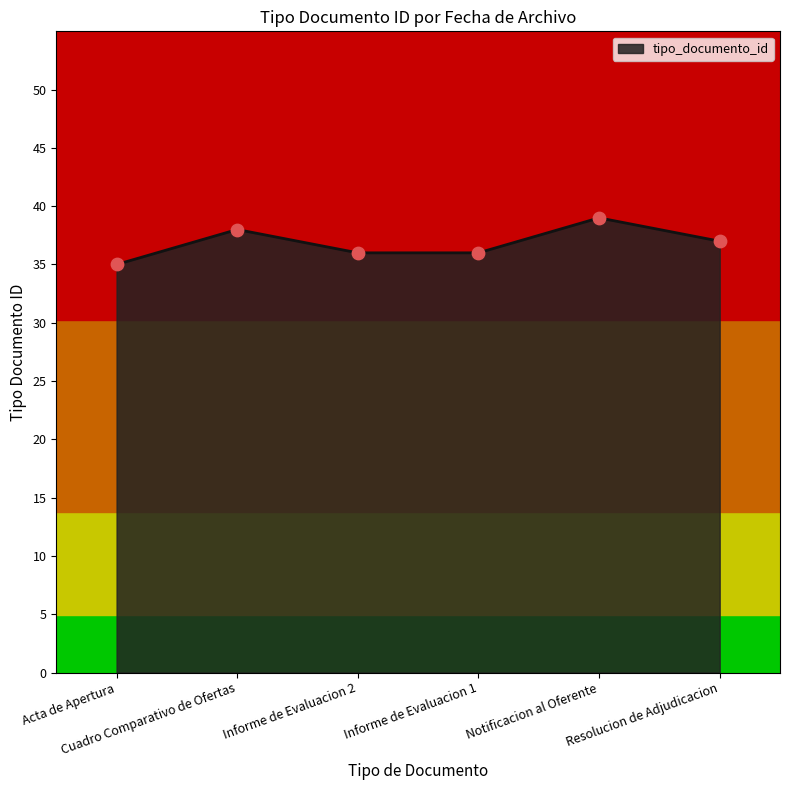

What is the greatest value displayed?

39